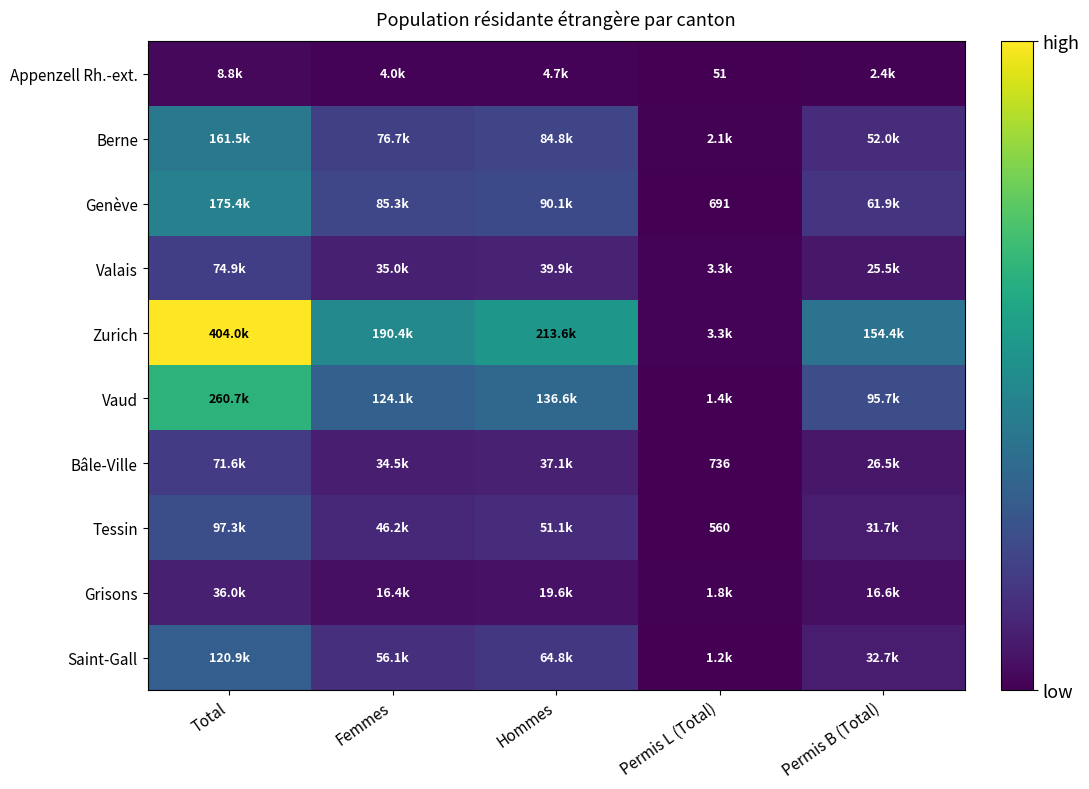

The Appenzell Rh.-ext. series shows 30 at Permis L (Total). True or false?

False